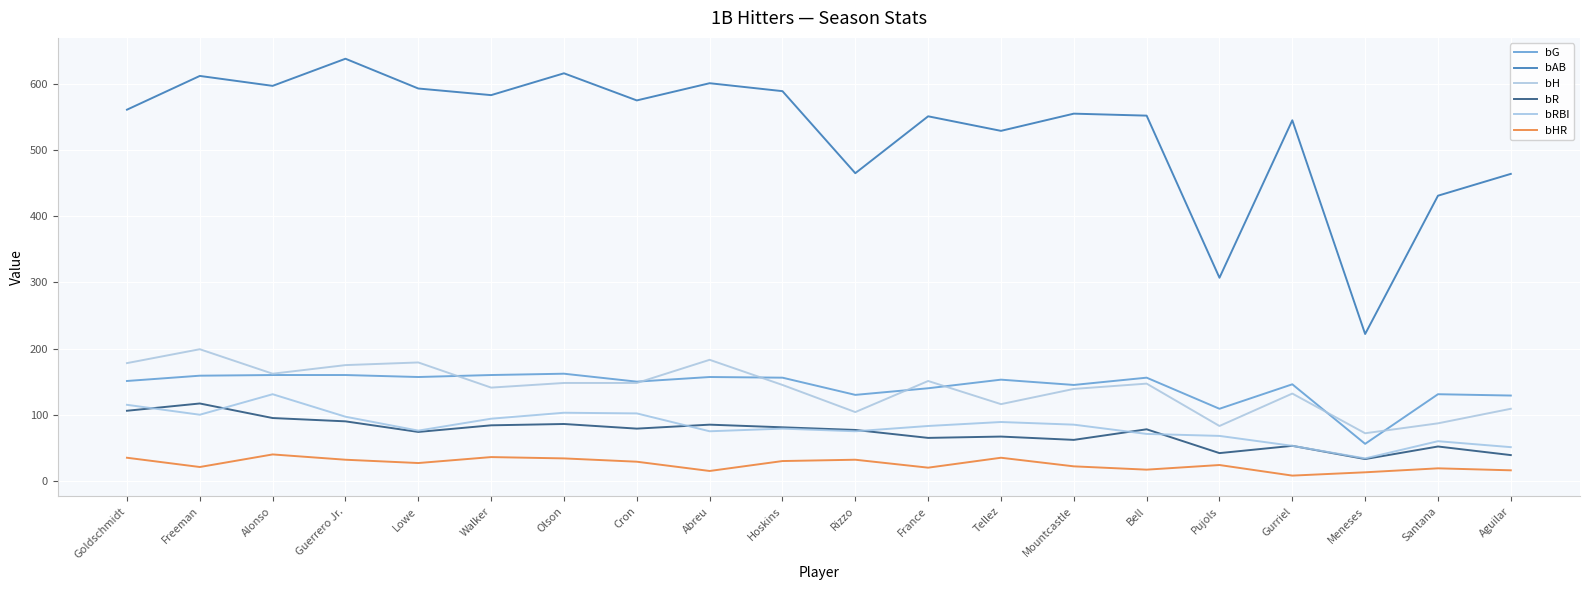

How many lines are shown in the chart?

6